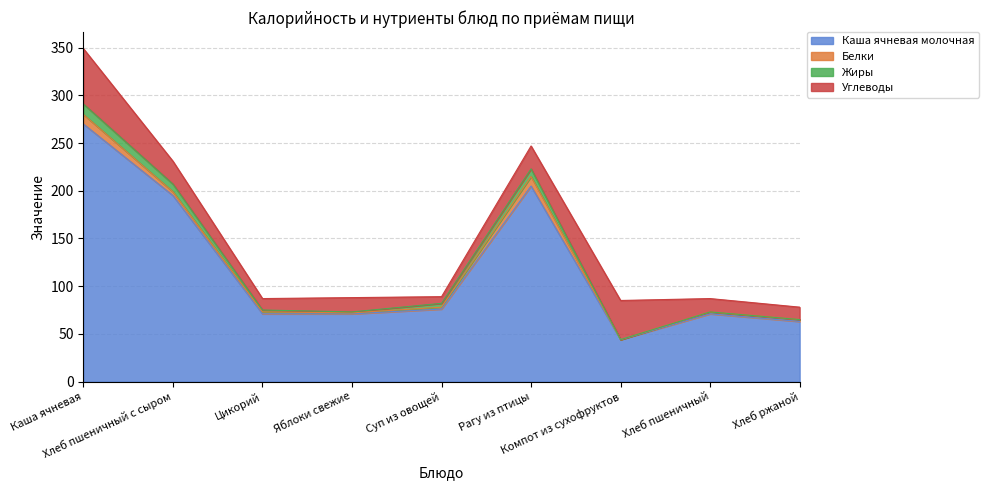

The Каша ячневая молочная series shows 205 at Рагу из птицы. True or false?

True